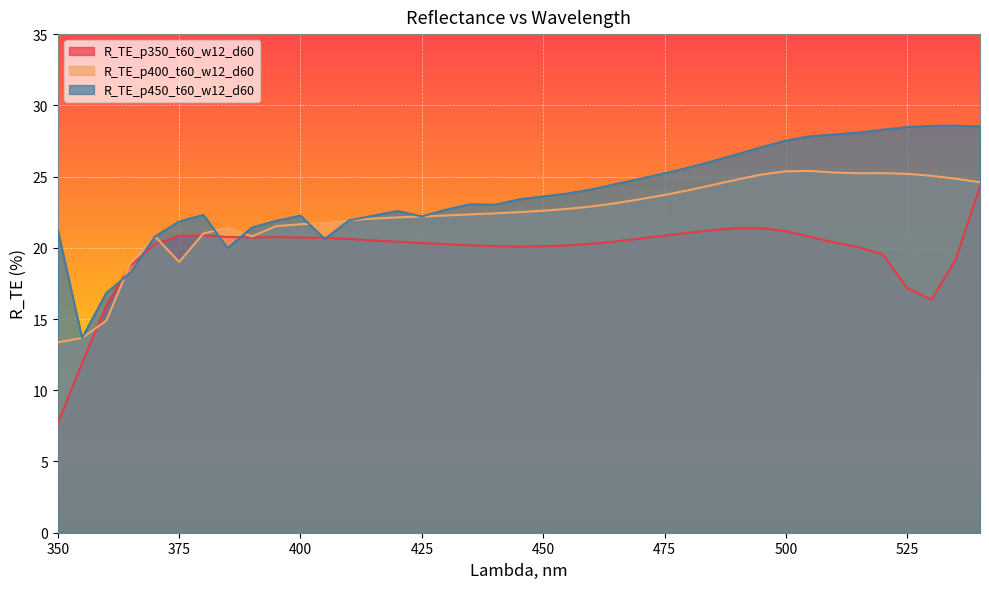

The value of R_TE_p450_t60_w12_d60 at 380 is 22.3. True or false?

True